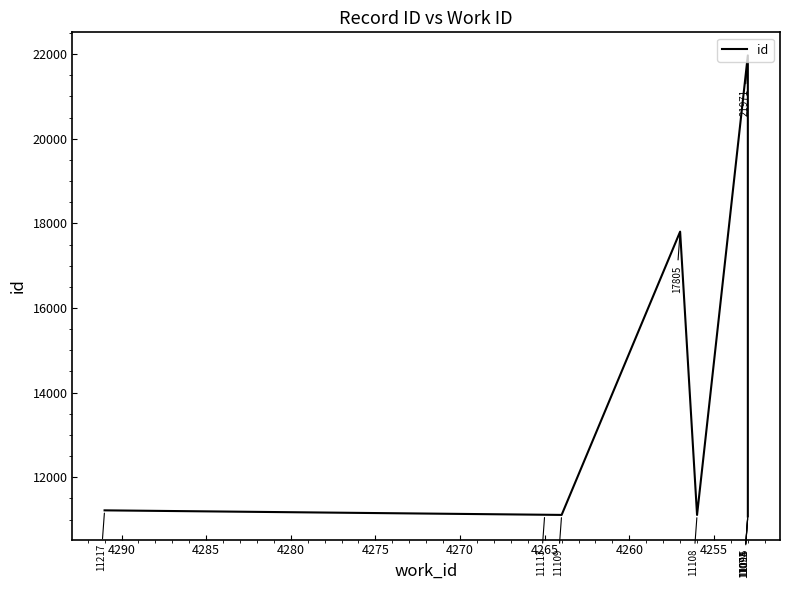

Does the chart have visible grid lines?

No